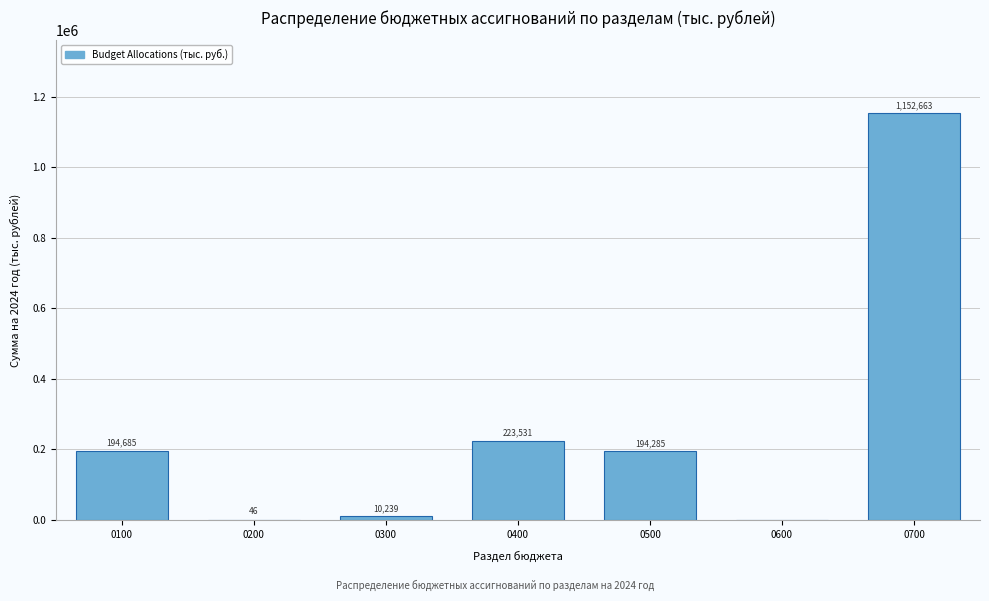

What is the maximum value shown in the chart?

1152663.2